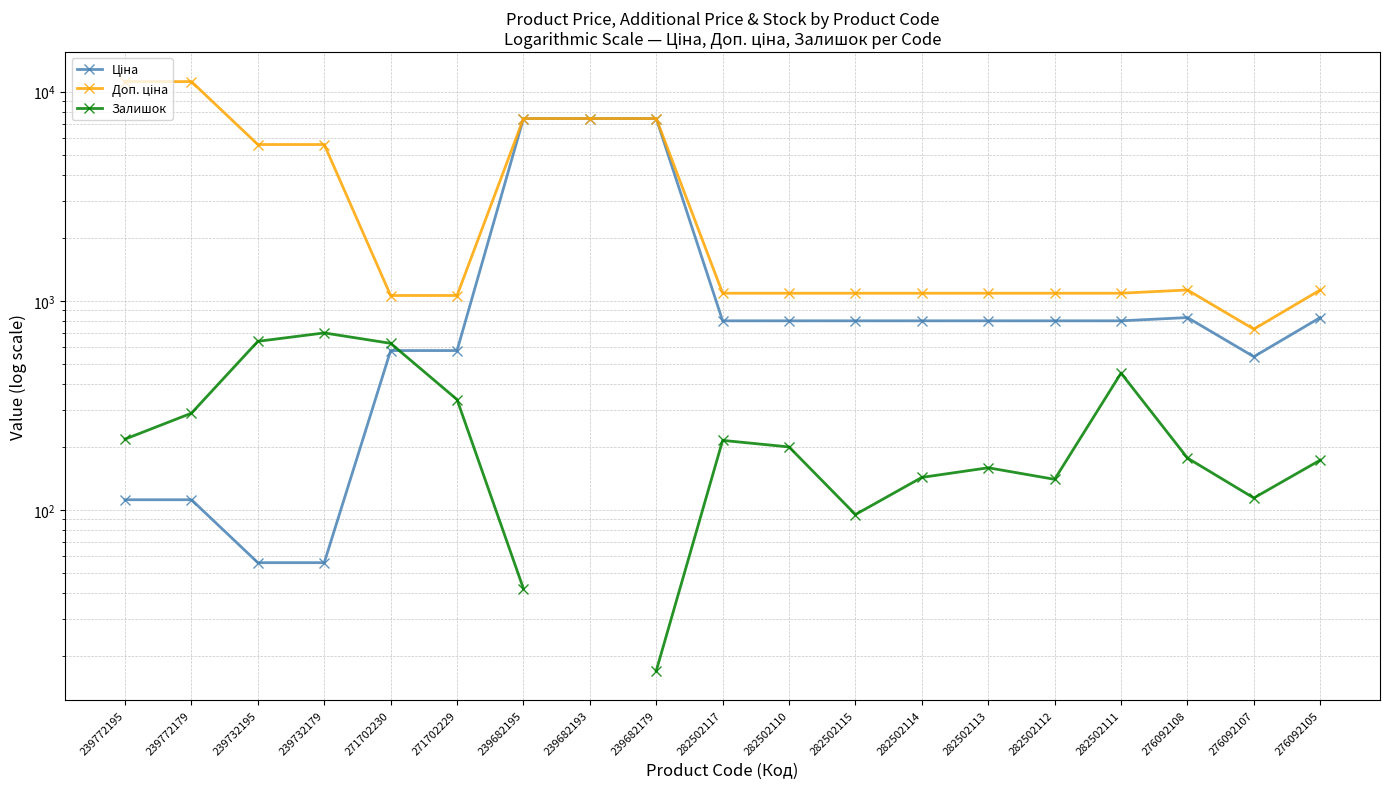

Count the number of data series in this chart.

3